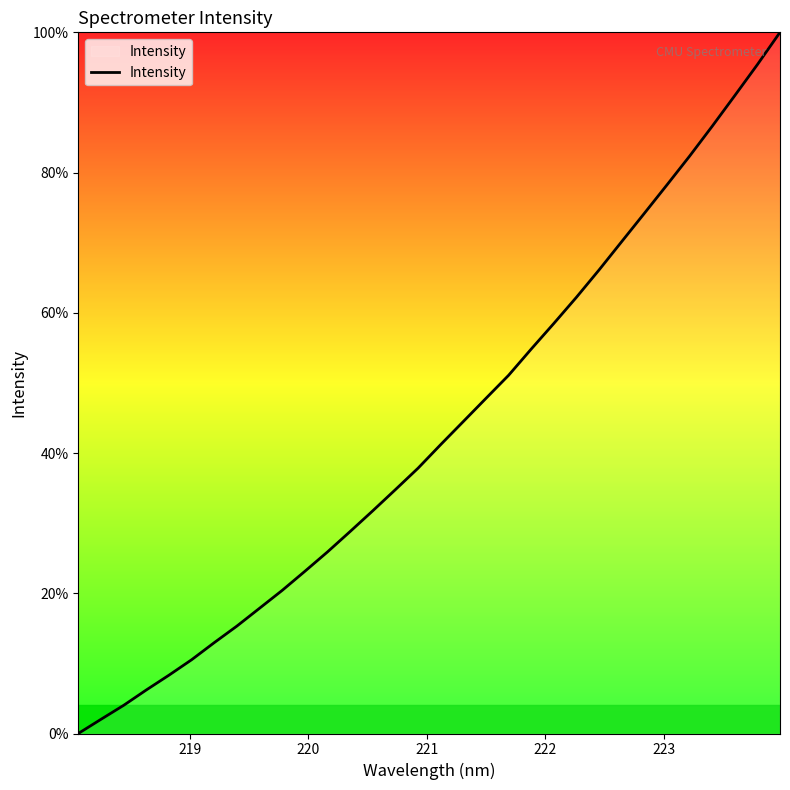

What is the difference between the maximum and minimum values?

100.0